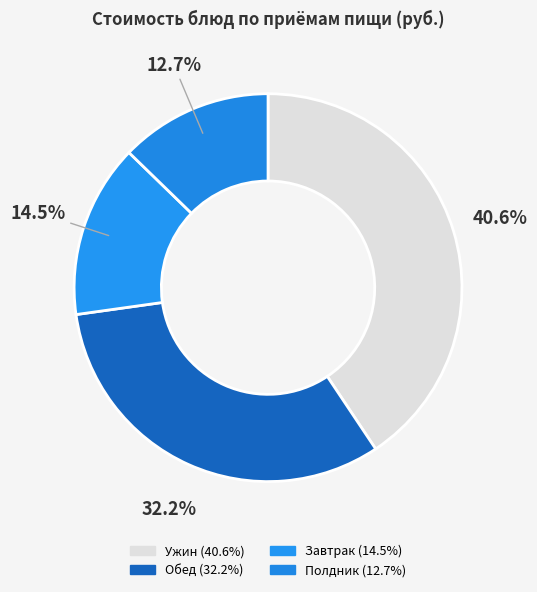

Count the number of slices in the pie.

4